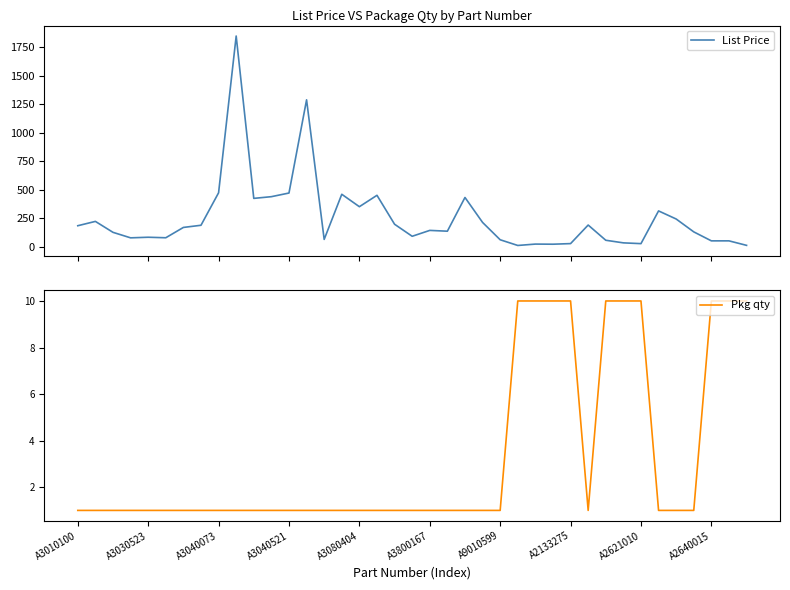

True or false: List Price and Pkg qty cross at least once.

False